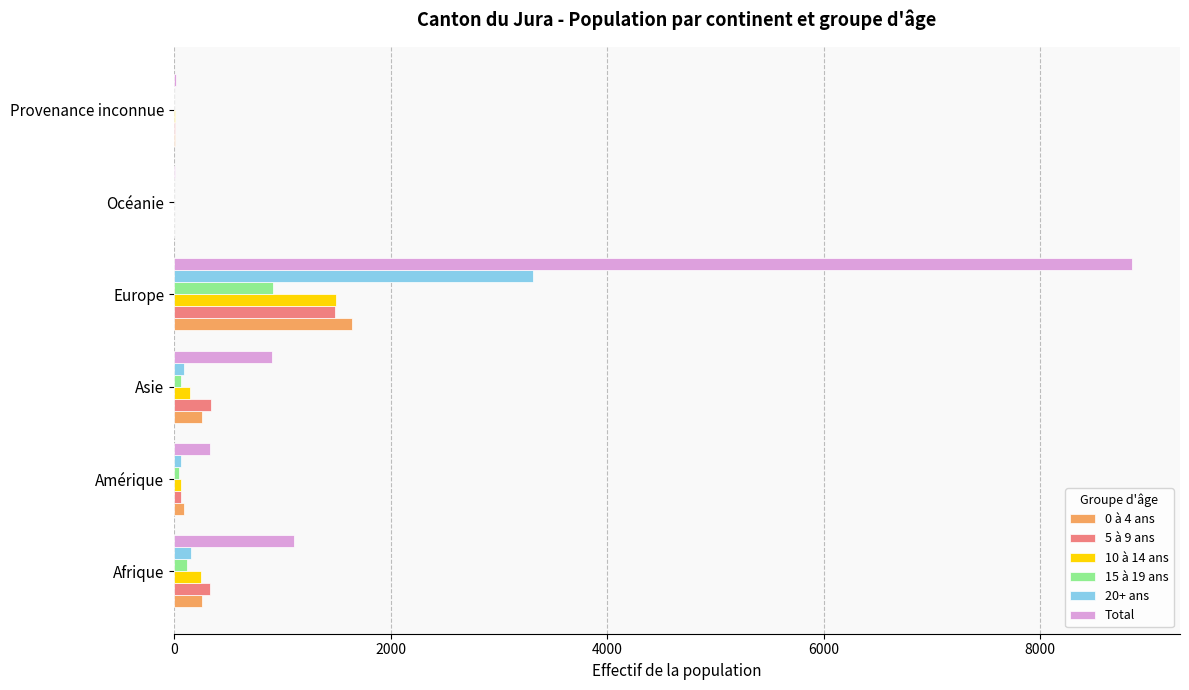

Is it true that 10 à 14 ans equals 0 at Océanie?

True